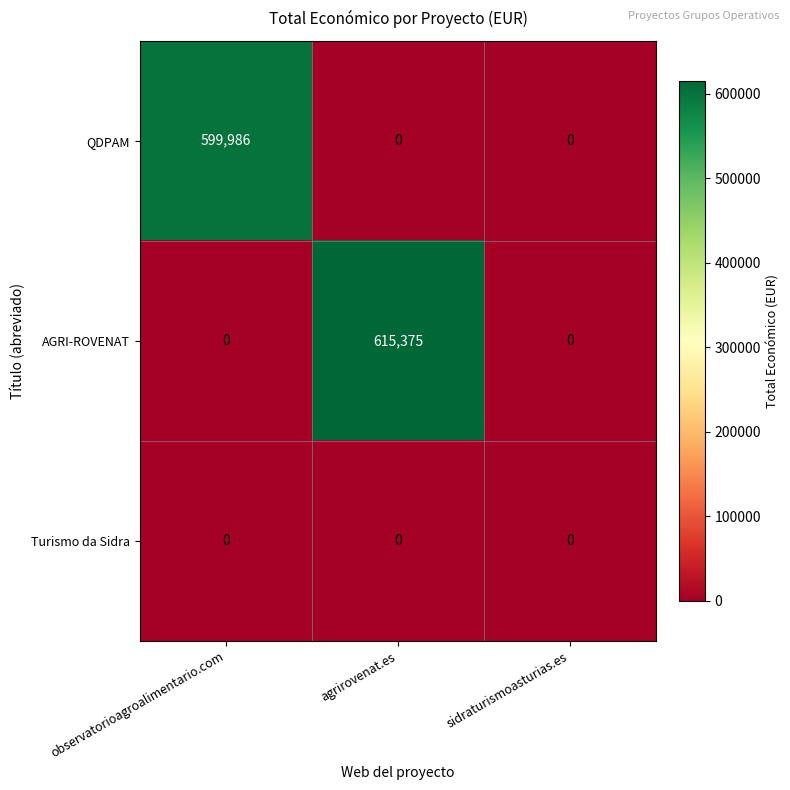

Reading left to right, list all the values displayed in this chart.

QDPAM: observatorioagroalimentario.com=599986	agrirovenat.es=0	sidraturismoasturias.es=0
AGRI-ROVENAT: observatorioagroalimentario.com=0	agrirovenat.es=615375	sidraturismoasturias.es=0
Turismo da Sidra: observatorioagroalimentario.com=0	agrirovenat.es=0	sidraturismoasturias.es=0